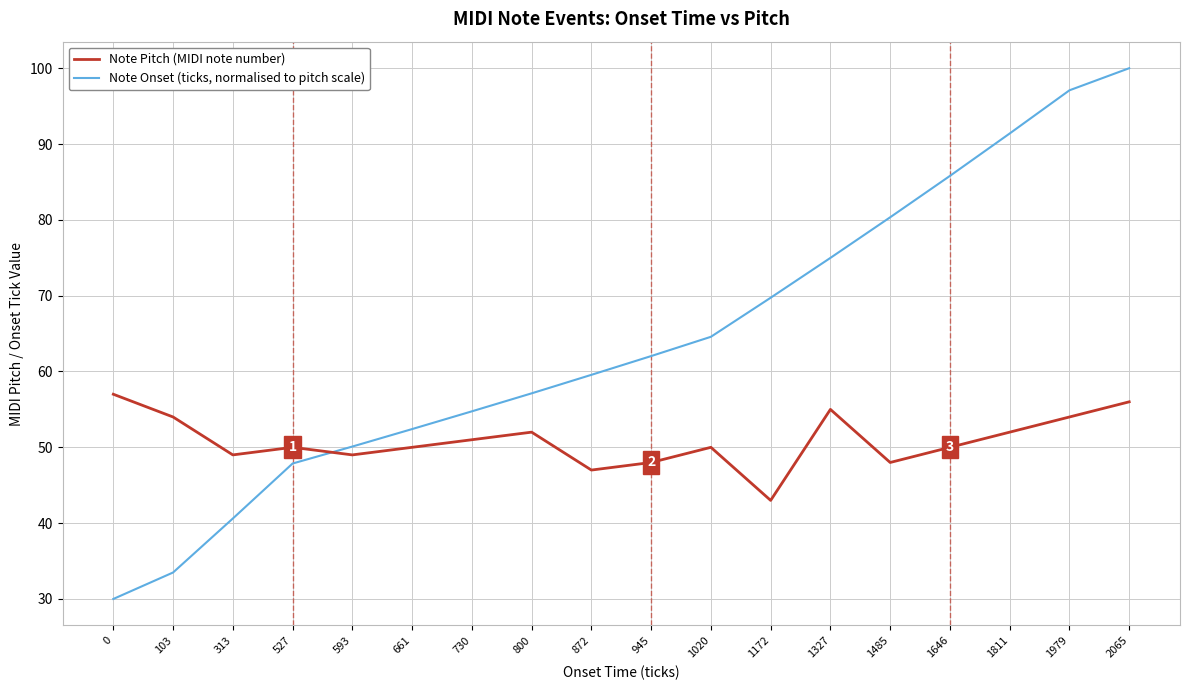

Rank the series by their average value, from lowest to highest.

Note Pitch (MIDI note number), Note Onset (ticks, normalised to pitch scale)